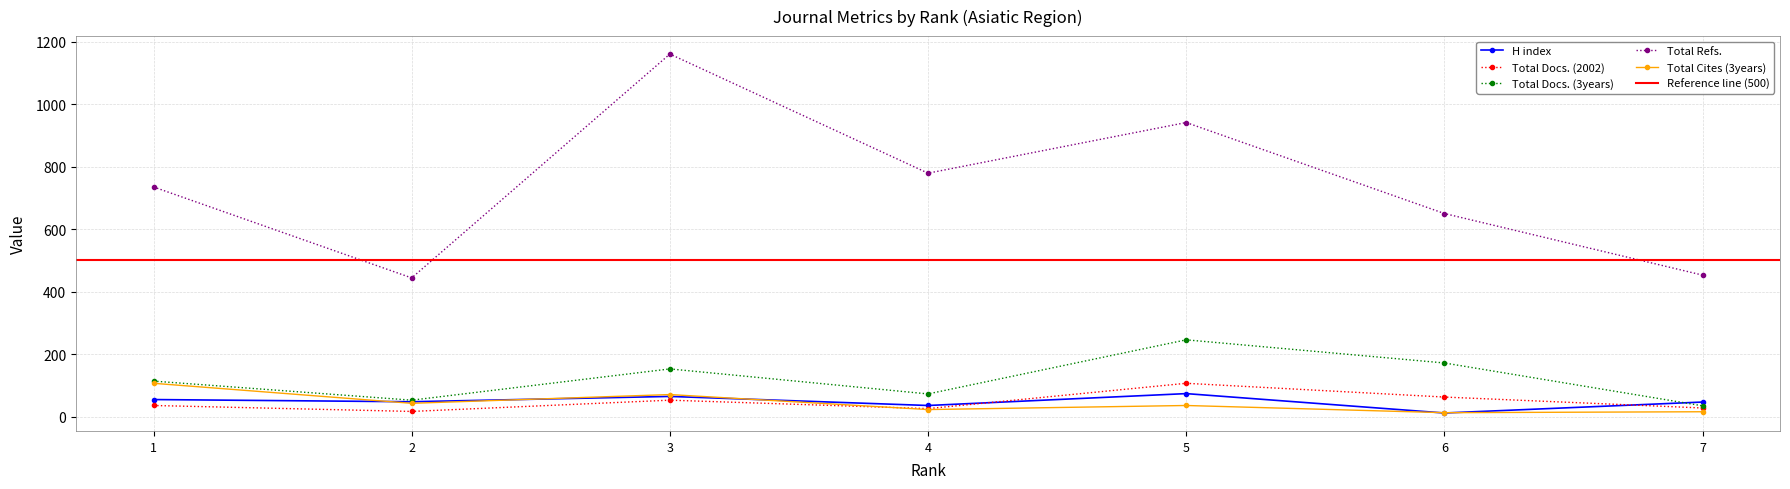

What is the lowest value of the Total Docs. (2002) series?

17